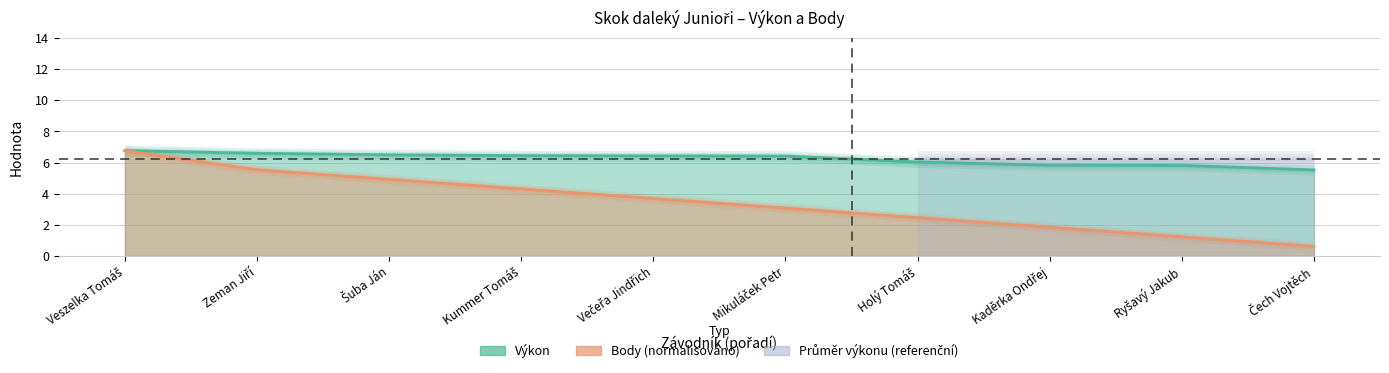

True or false: Výkon and Body intersect in this chart.

False